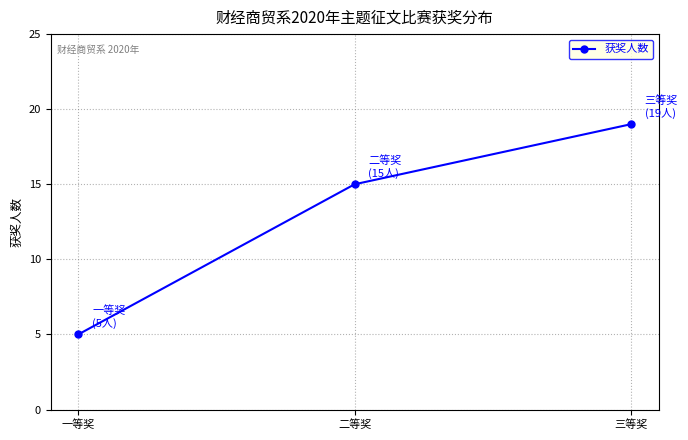

The value at 一等奖 is 7. True or false?

False